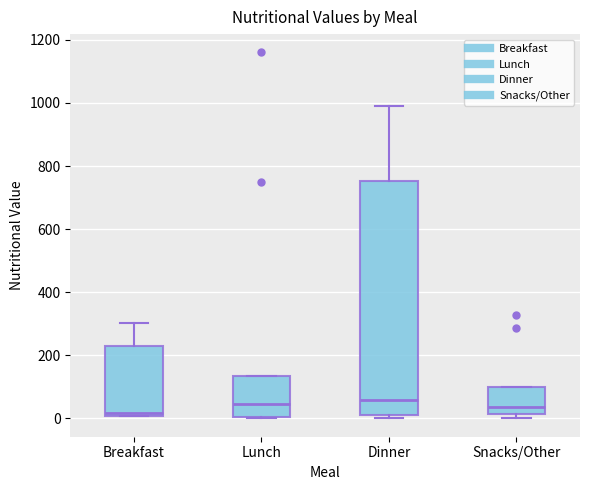

Reading left to right, transcribe this box plot: for each box, give where its median line is, the range the box spans, and where its two whiskers end, as read against the y-axis. The values are not printed on the chart, so give them approximately, as read against the axis.

Breakfast: median 20, box 0 to 240, whiskers 0 to 300
Lunch: median 40, box 0 to 140, whiskers 0 to 140
Dinner: median 60, box 0 to 760, whiskers 0 (just below the box's lower edge) to 1000
Snacks/Other: median 40, box 20 to 100, whiskers 0 to 100